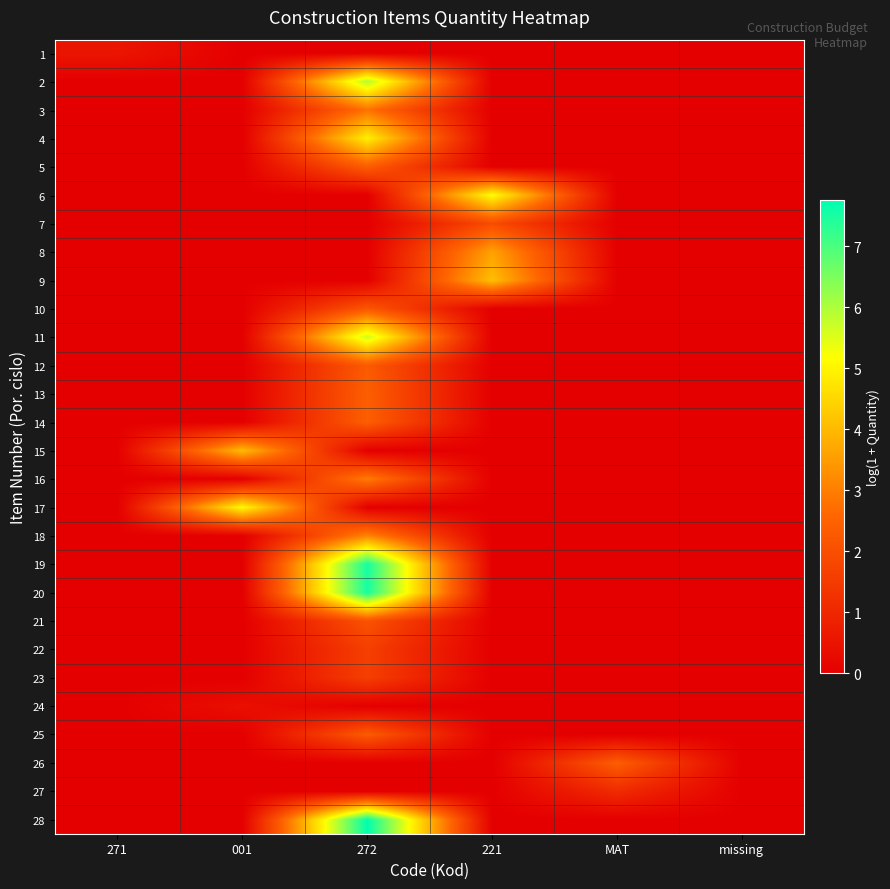

How many series are shown in this chart?

28